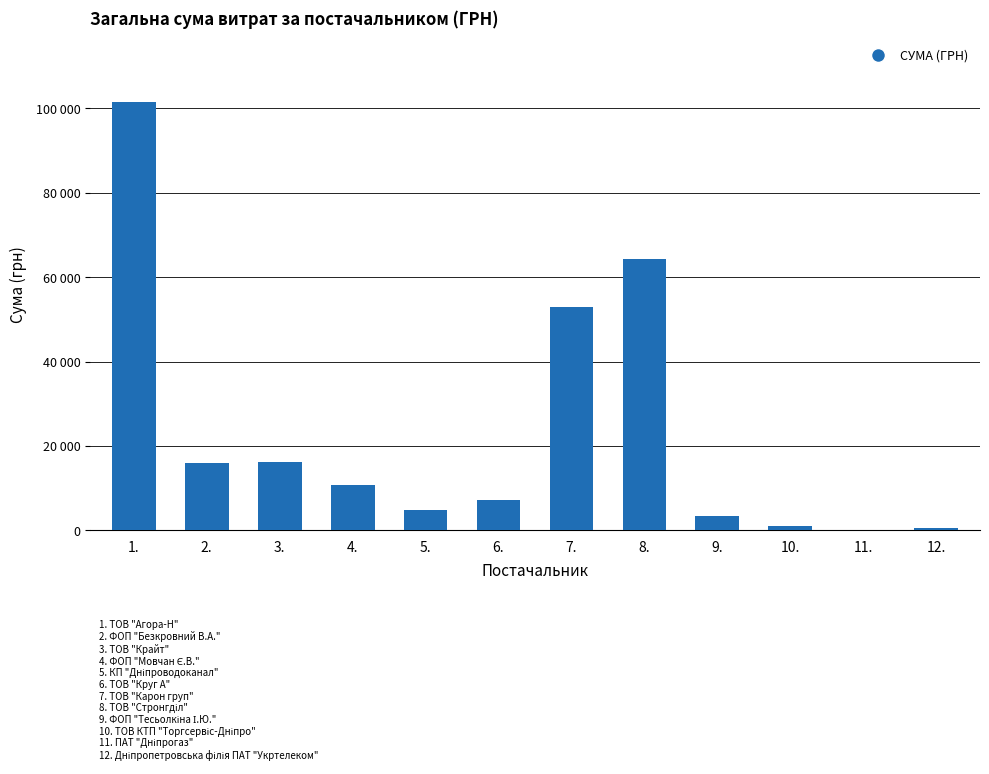

What is the smallest value displayed?

179.0